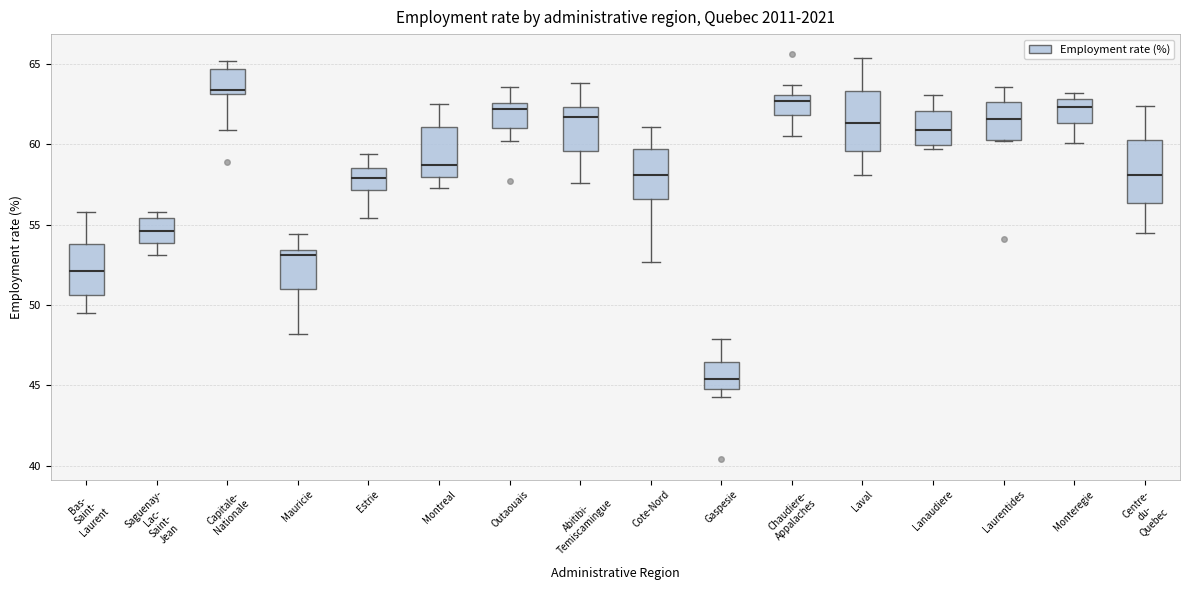

Where does the median line of the box for Monteregie sit on the y-axis? The values are not printed on the chart, so give them approximately, as read against the axis.

62.5